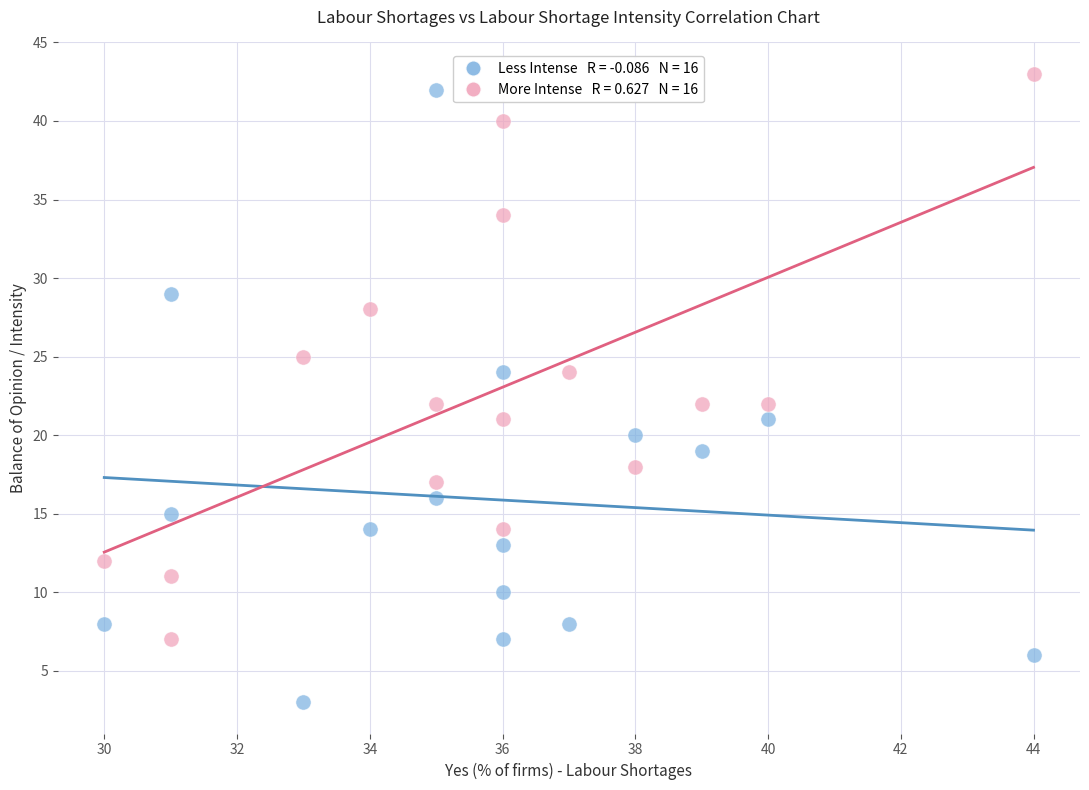

Across all data points, what is the range of X values (max minus min)?

14